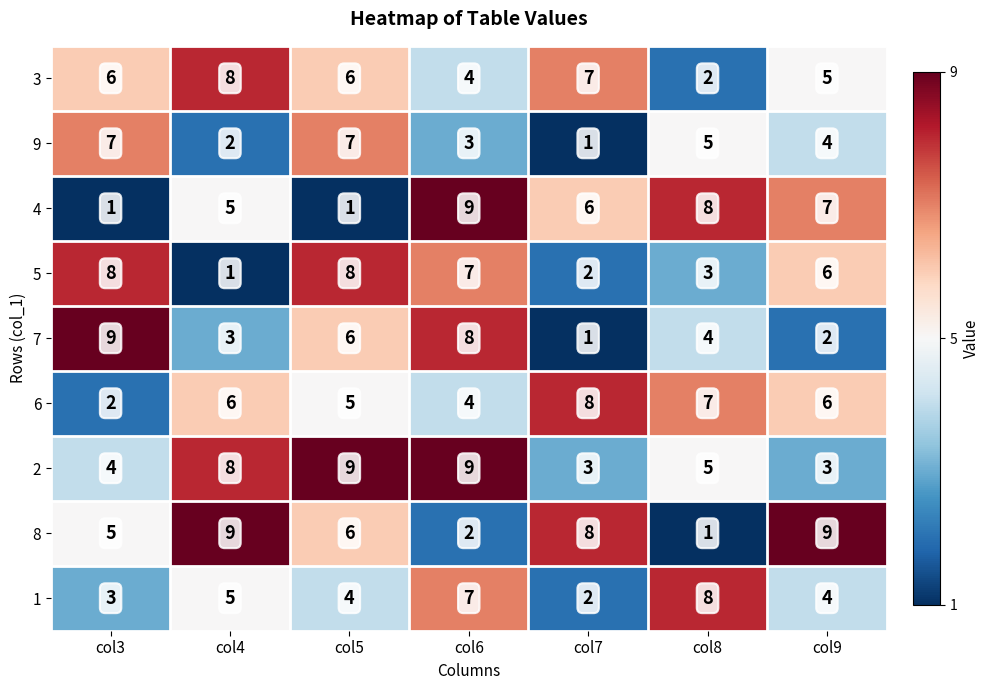

At which category is the sum across all series the highest?

col6